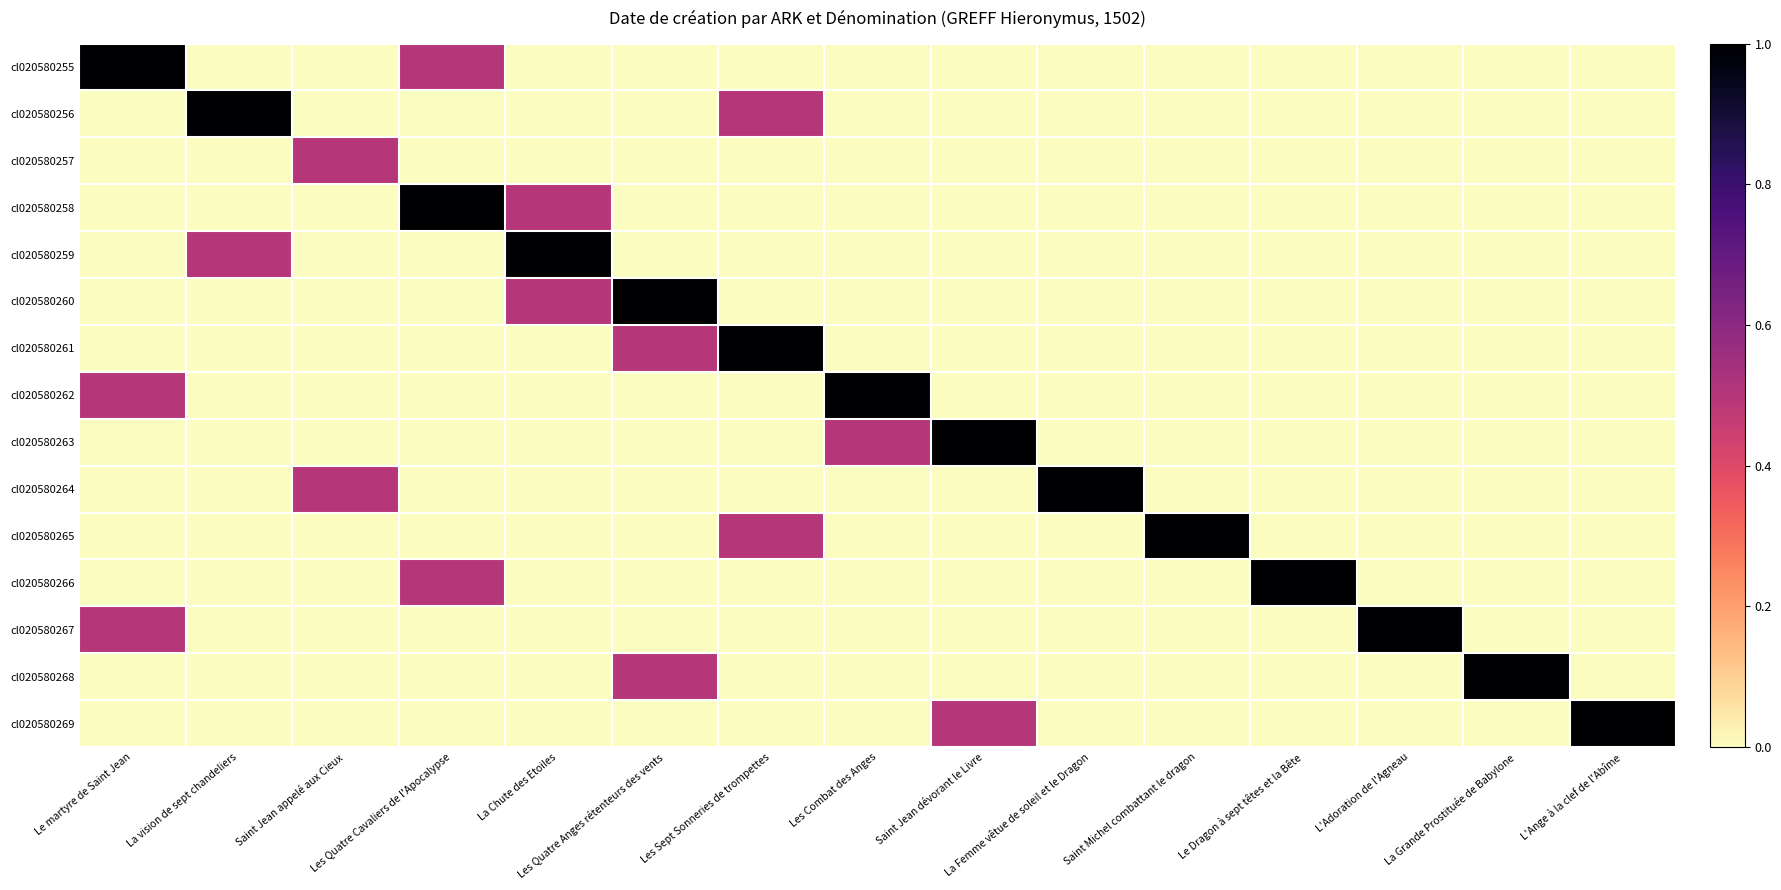

What is the spread (max minus min) of values at Saint Michel combattant le dragon?

1.0